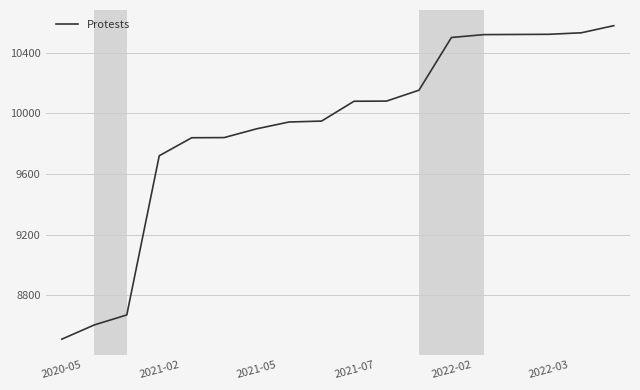

What is the minimum value shown in the chart?

8509